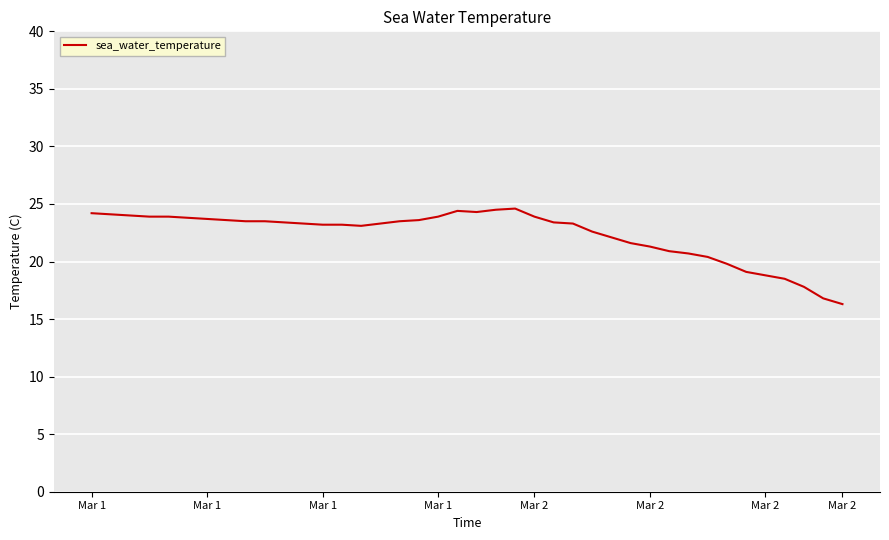

How many lines are shown in the chart?

1